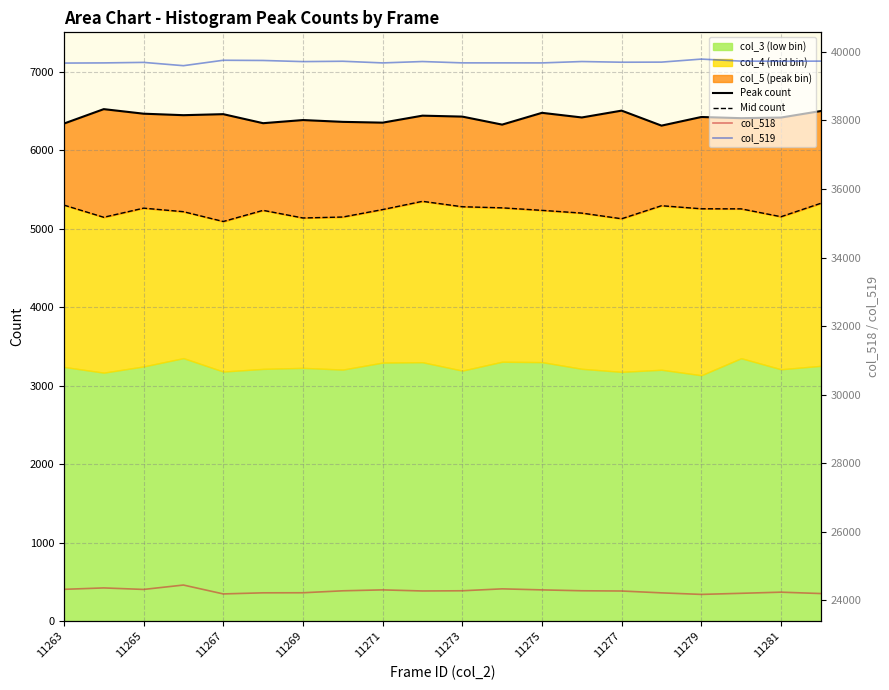

Rank the series at 11265 from highest to lowest value.

col_519, col_518, Peak count, Mid count